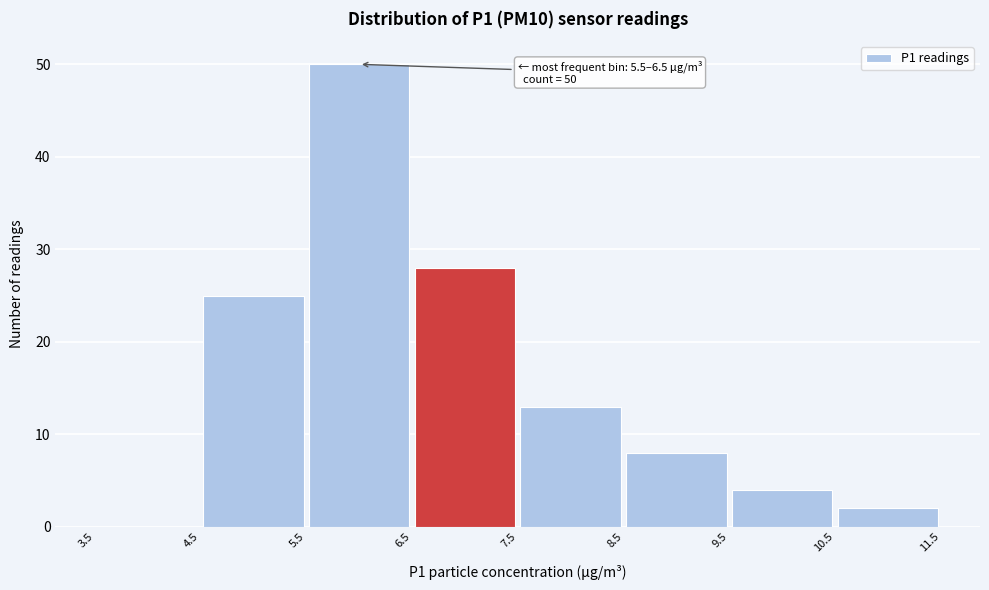

Over which range of the x-axis is the bar tallest?

5.5 to 6.5